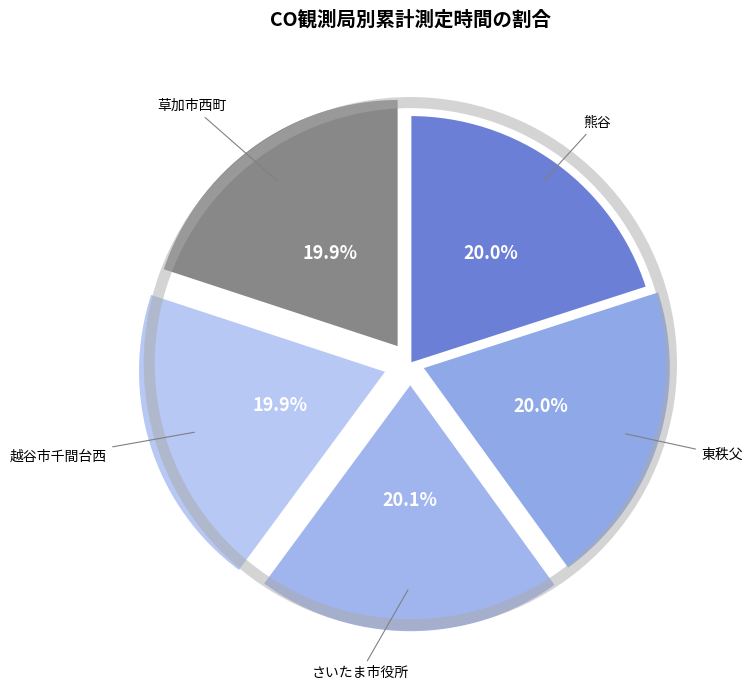

Is 越谷市千間台西 the majority of the pie?

No